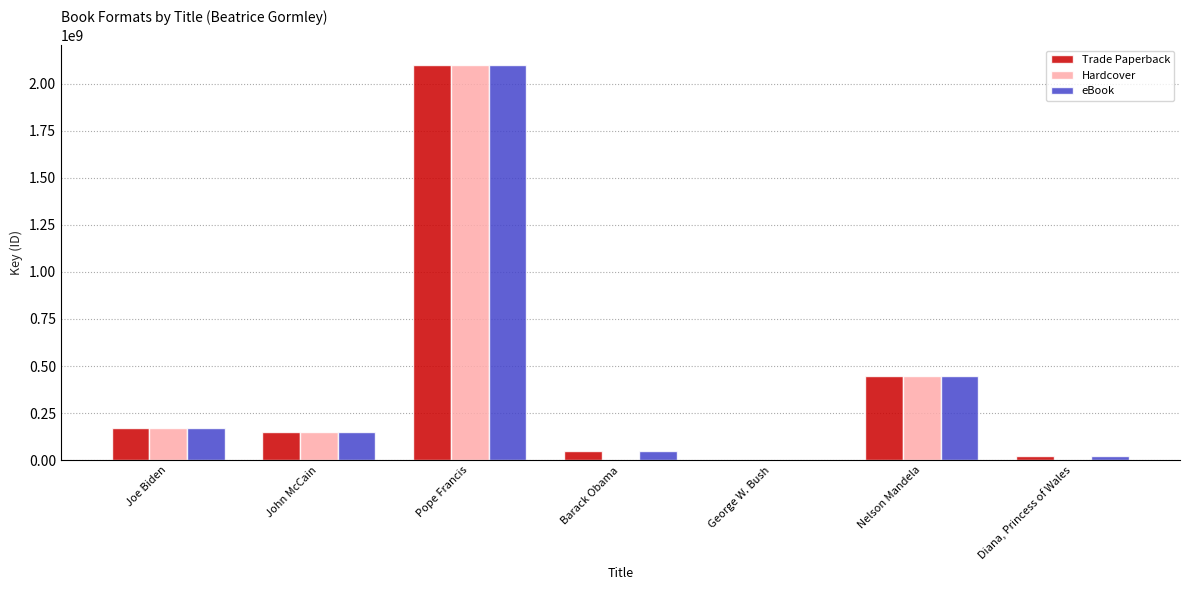

At which category is the sum across all series the highest?

Pope Francis